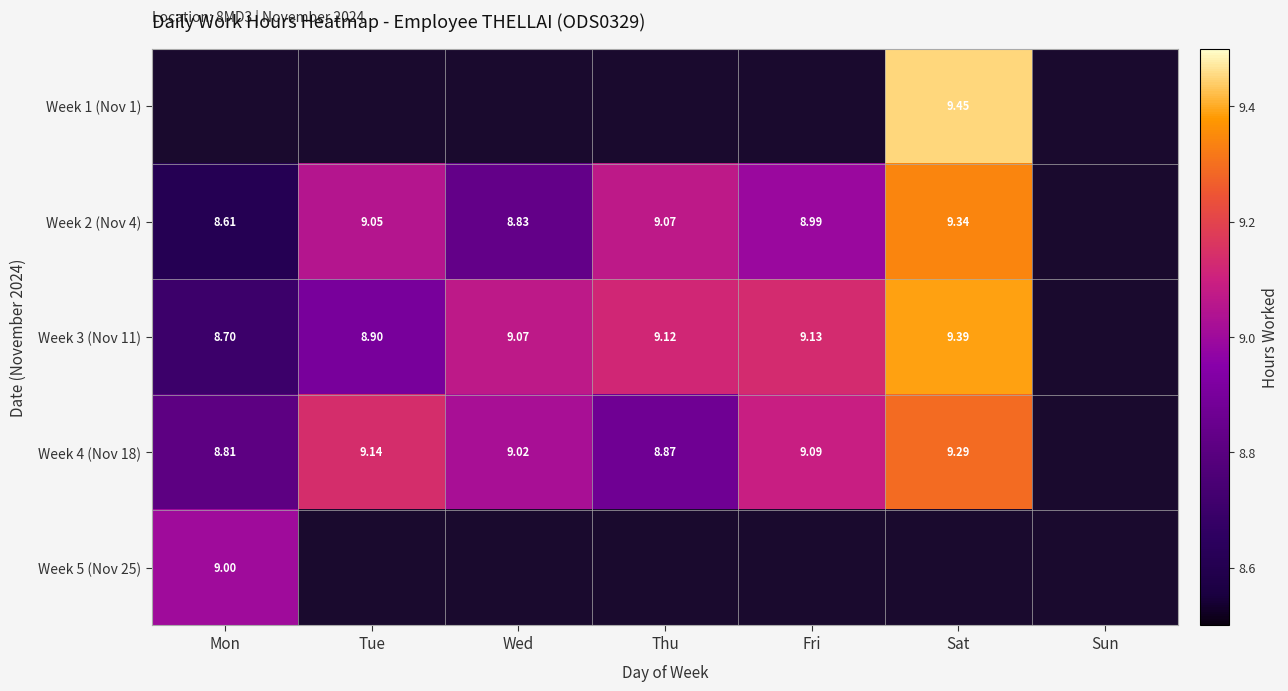

What value does the Week 4 (Nov 18) series have at Thu?

8.9